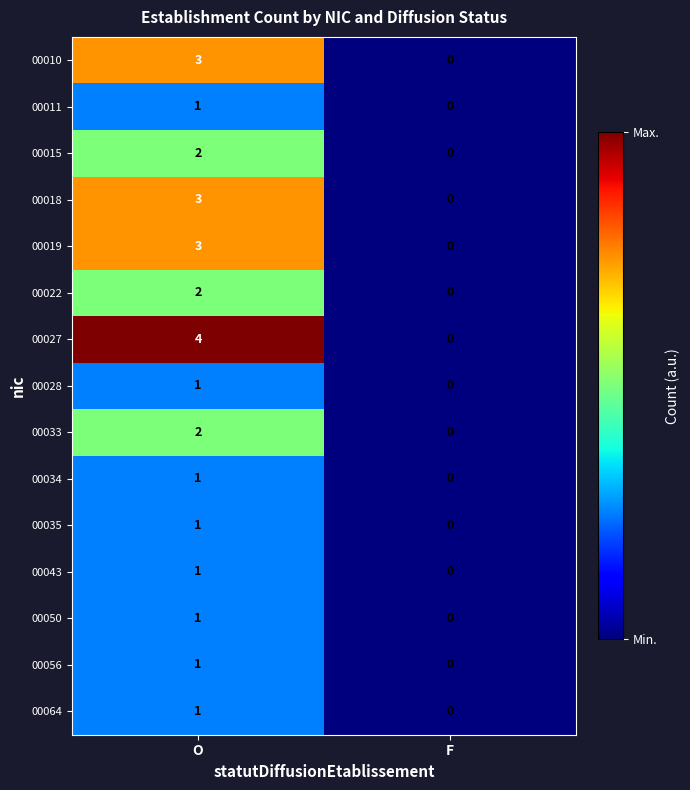

Which series changed the most between O and F?

00027